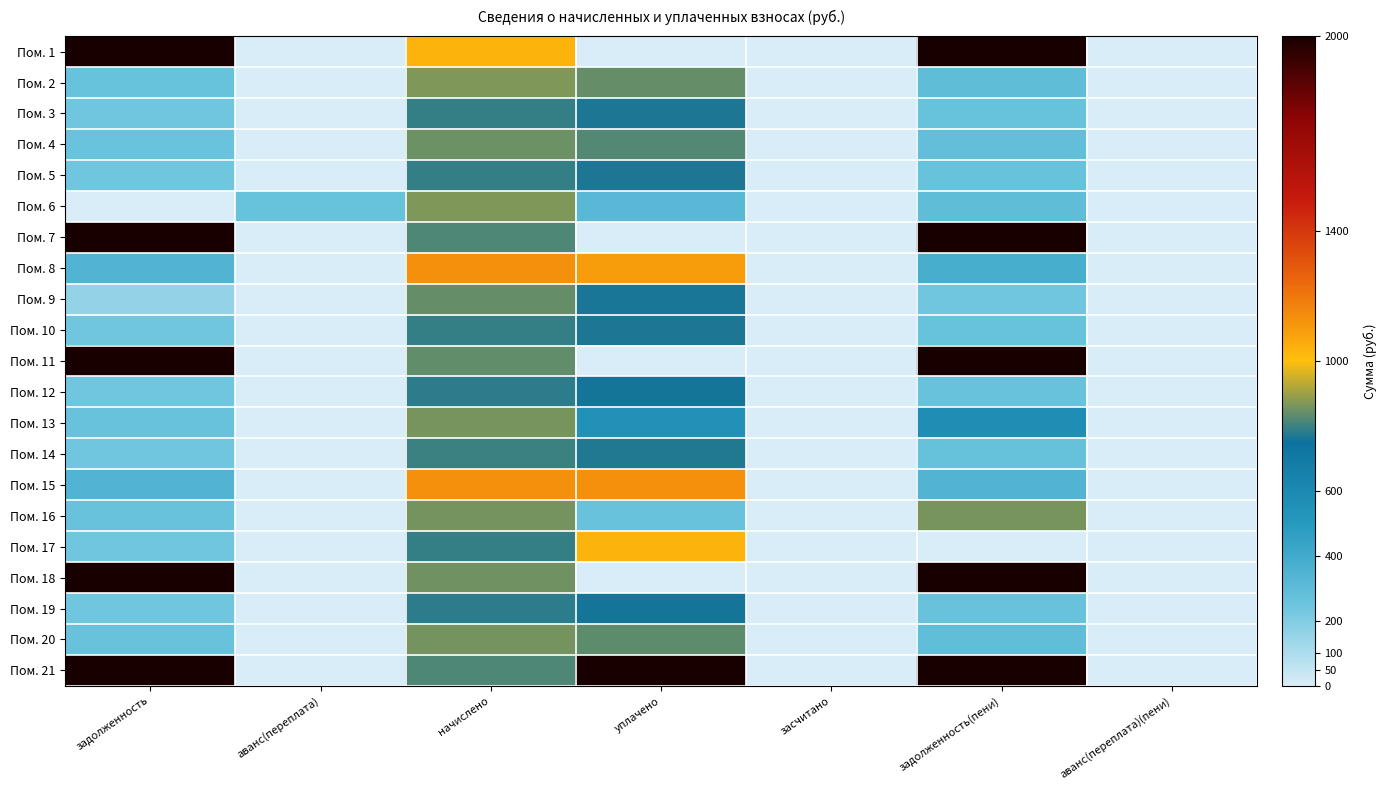

Between начислено and уплачено, which is larger?

начислено